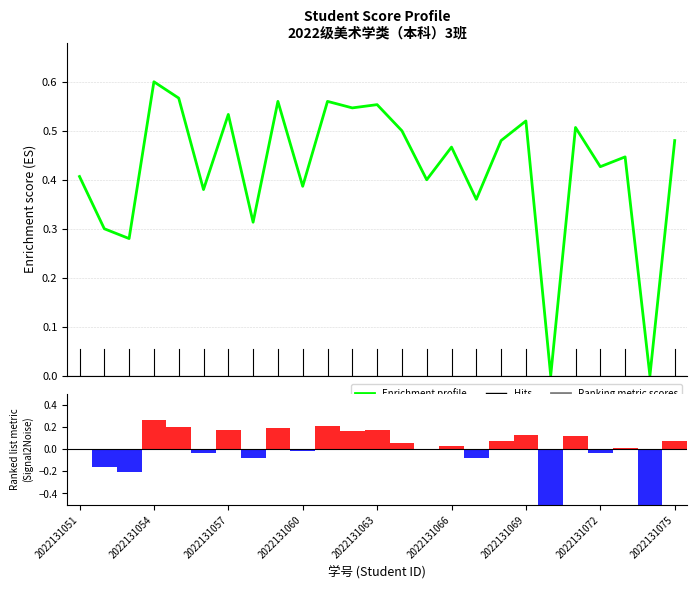

What is the sum of the Enrichment profile values at 13 and 2022131060?

1.1